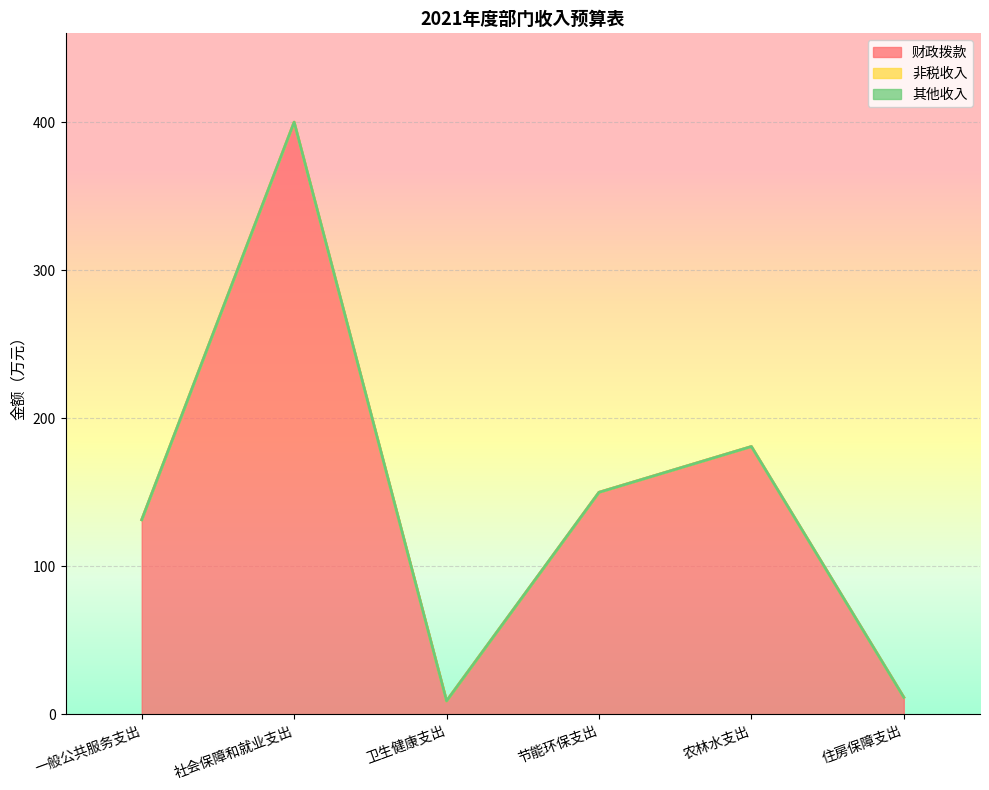

What are all the series names shown in the legend?

财政拨款, 非税收入, 其他收入